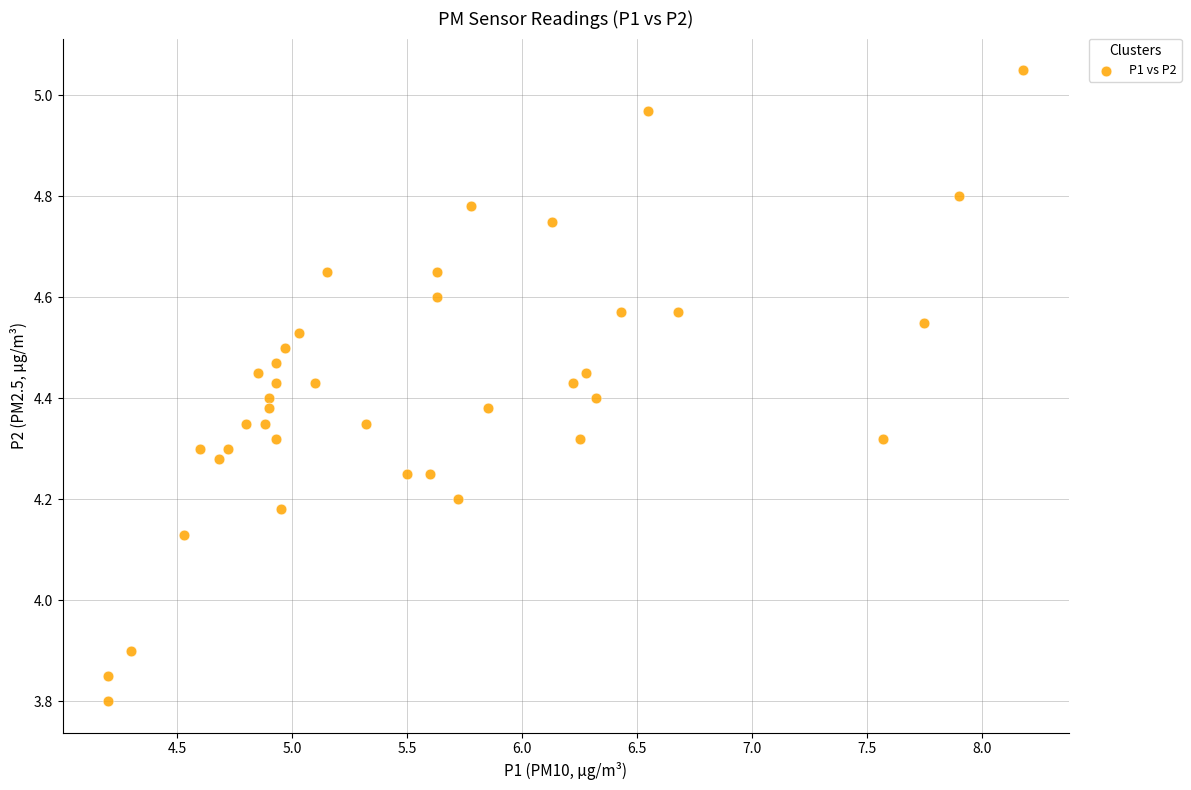

What is the range of X values (max minus min)?

4.0